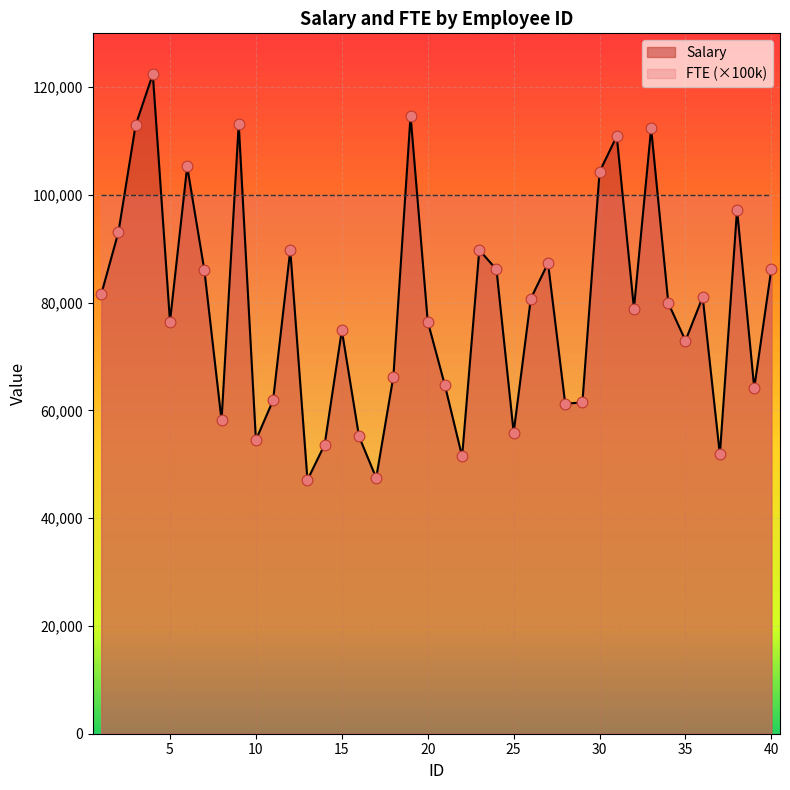

Approximately how many times larger is the value at 18 compared to 3?

0.6